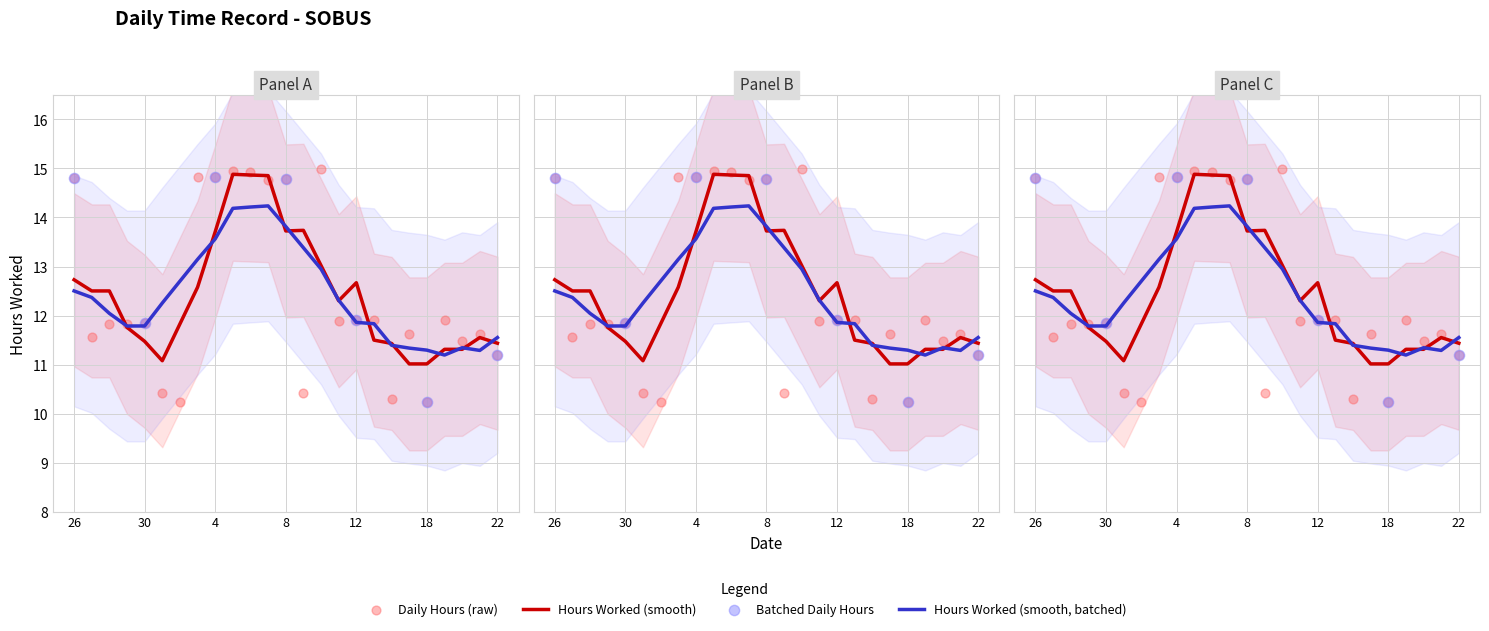

Which has a higher value, 28 or 4?

4